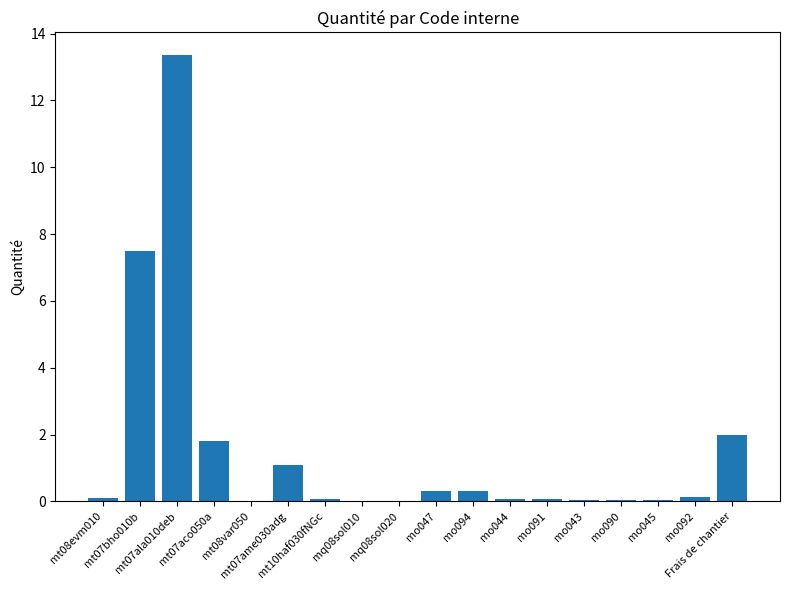

What is the greatest value displayed?

13.4